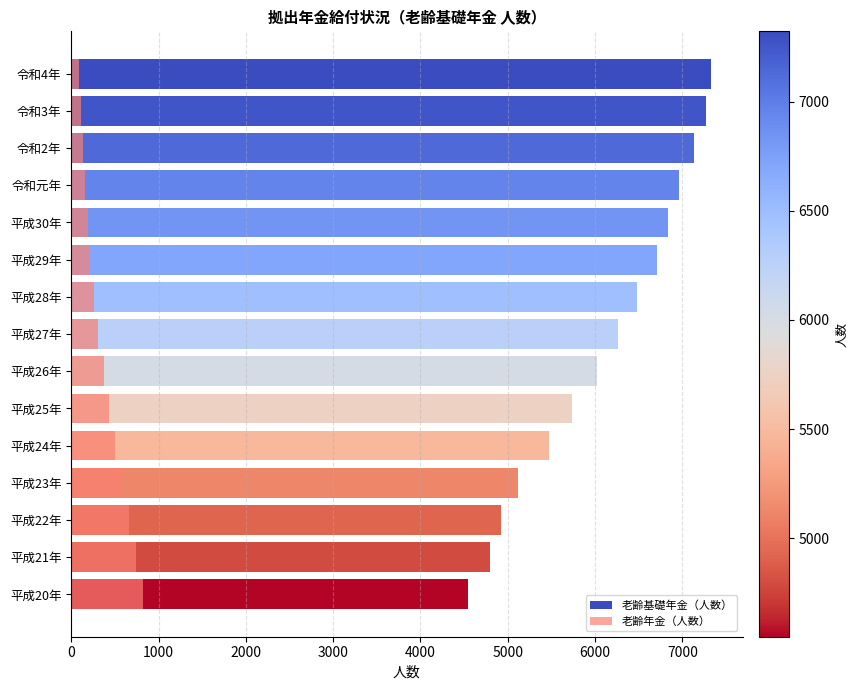

What is the maximum value shown in the chart?

7323